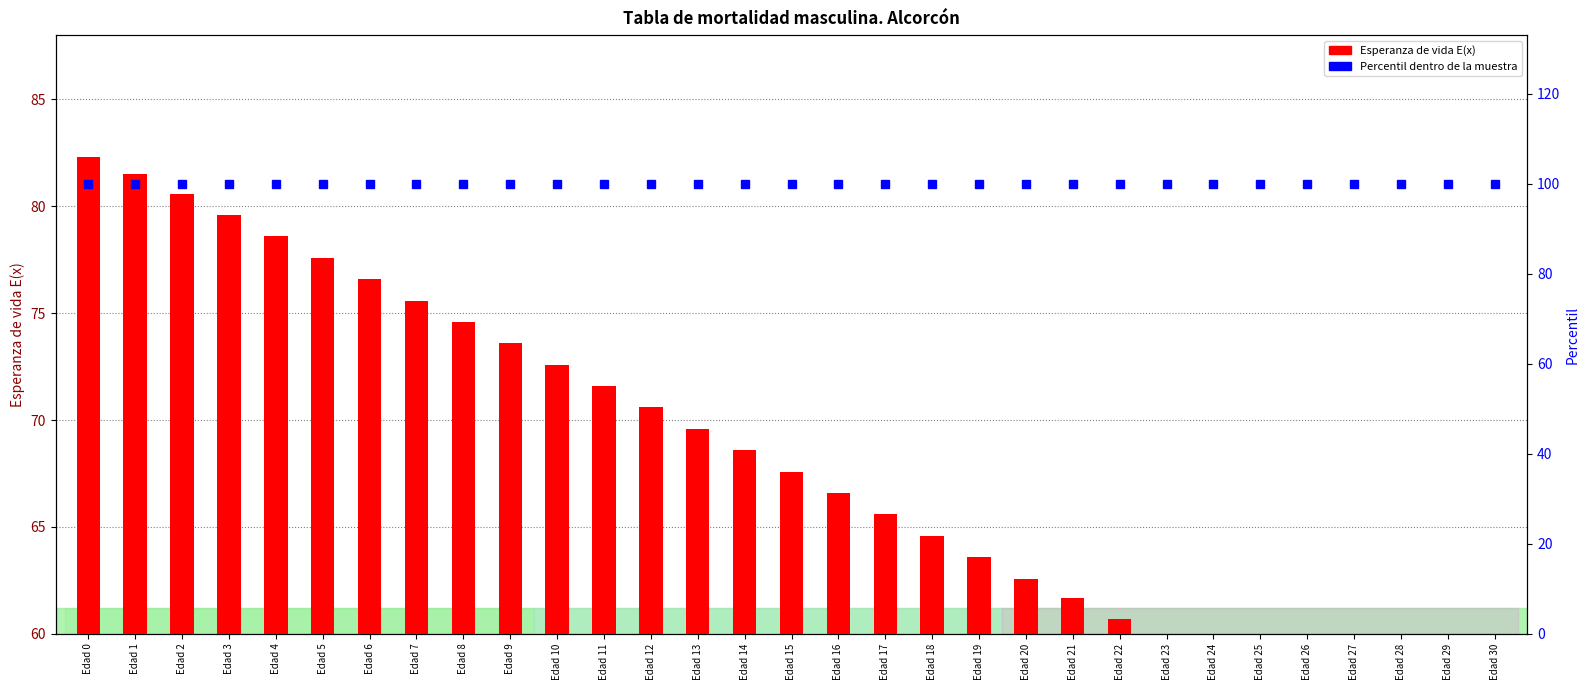

What is the difference between the maximum and minimum values in the Esperanza de vida E(x) series?

29.5